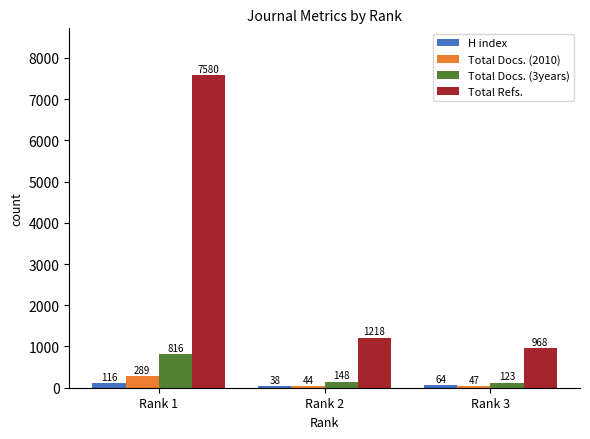

The value of H index at Rank 1 is 116. True or false?

True